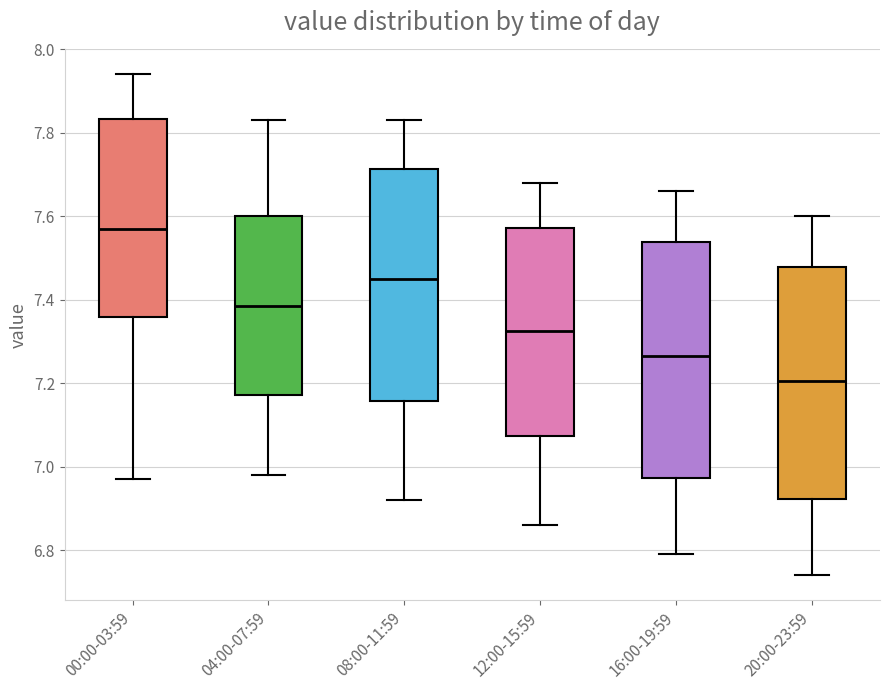

Reading left to right, transcribe this box plot: for each box, give where its median line is, the range the box spans, and where its two whiskers end, as read against the y-axis. The values are not printed on the chart, so give them approximately, as read against the axis.

00:00-03:59: median 7.58, box 7.36 to 7.84, whiskers 6.98 to 7.94
04:00-07:59: median 7.38, box 7.18 to 7.60, whiskers 6.98 to 7.84
08:00-11:59: median 7.46, box 7.16 to 7.72, whiskers 6.92 to 7.84
12:00-15:59: median 7.32, box 7.08 to 7.58, whiskers 6.86 to 7.68
16:00-19:59: median 7.26, box 6.98 to 7.54, whiskers 6.80 to 7.66
20:00-23:59: median 7.20, box 6.92 to 7.48, whiskers 6.74 to 7.60